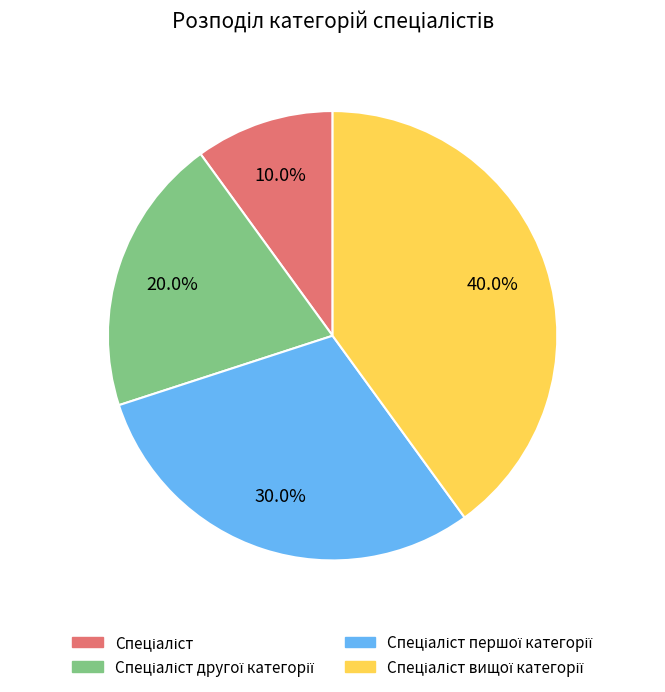

Is there any slice that represents more than half of the pie?

No